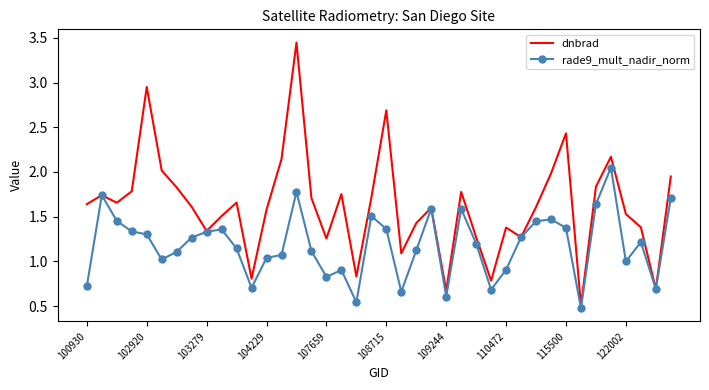

List the series in order of their overall mean, highest first.

dnbrad, rade9_mult_nadir_norm